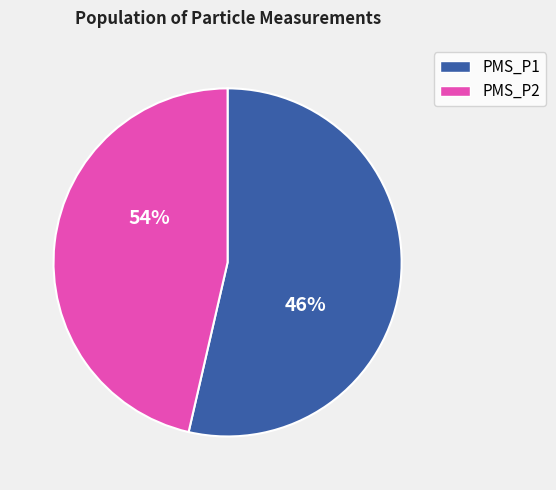

Between 13 and 35, which series saw the biggest shift?

PMS_P1